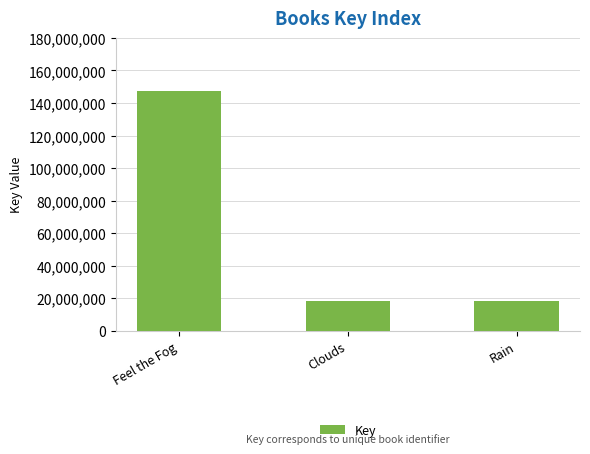

At which label is the value closest to 82937808?

Clouds